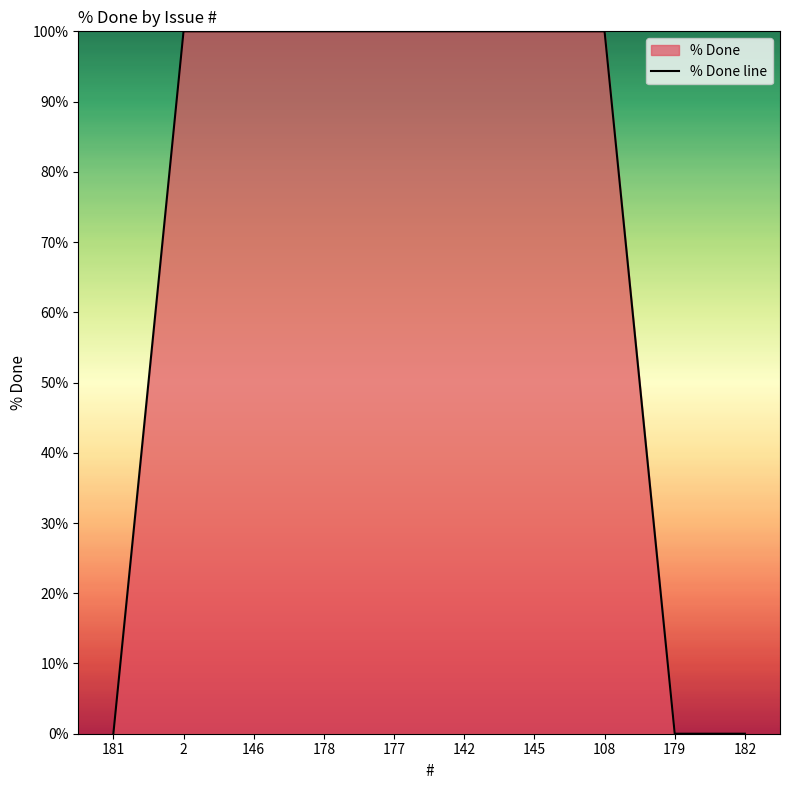

Does the chart have visible grid lines?

No